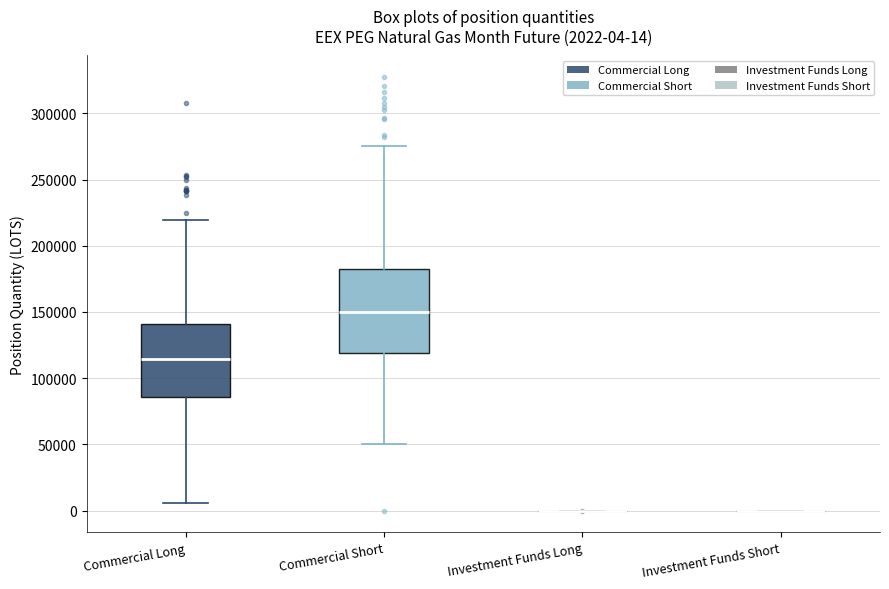

Comparing the boxes themselves (not the whiskers), which one is the tallest?

Commercial Short